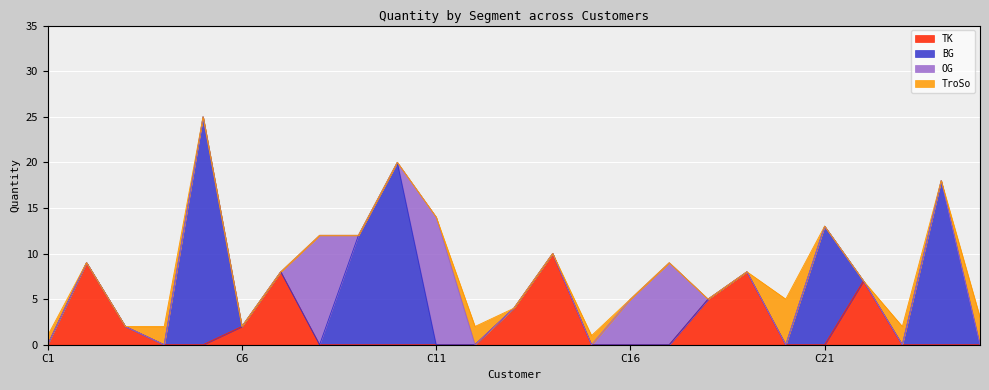

What is the difference between the second highest and second lowest values in the TroSo series?

3